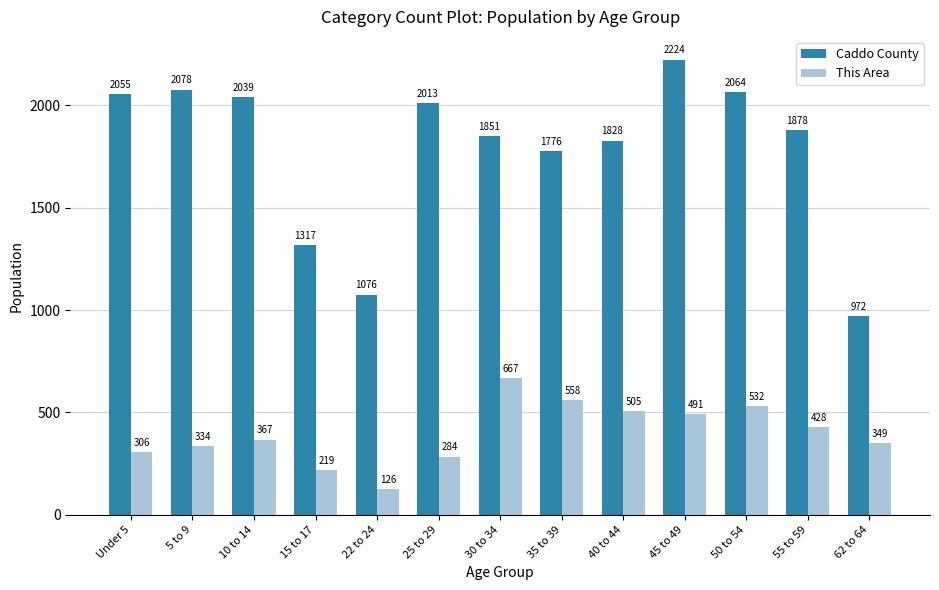

At which category does the chart reach its peak across all series?

45 to 49